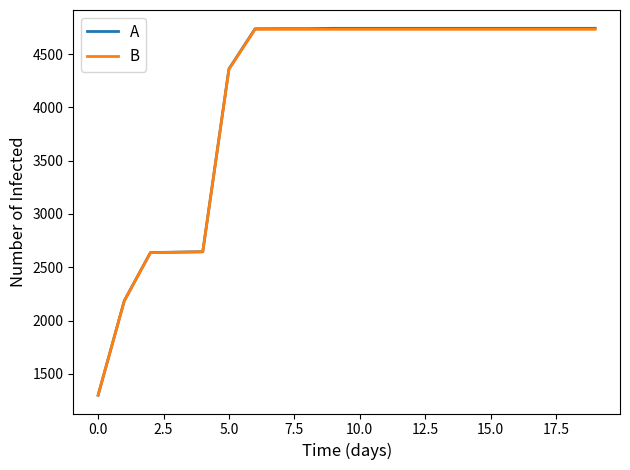

Which series has the widest spread of values?

A